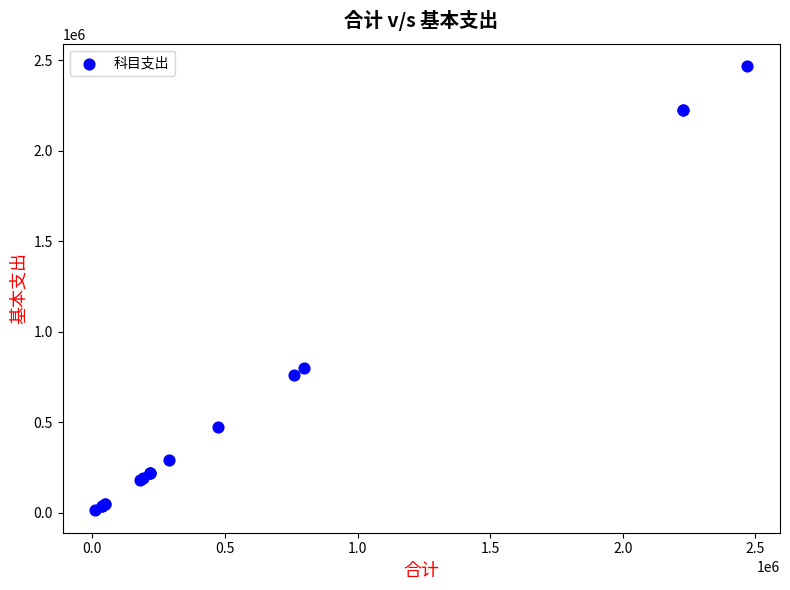

What Y value in the scatter plot is closest to 1240514?

798602.8